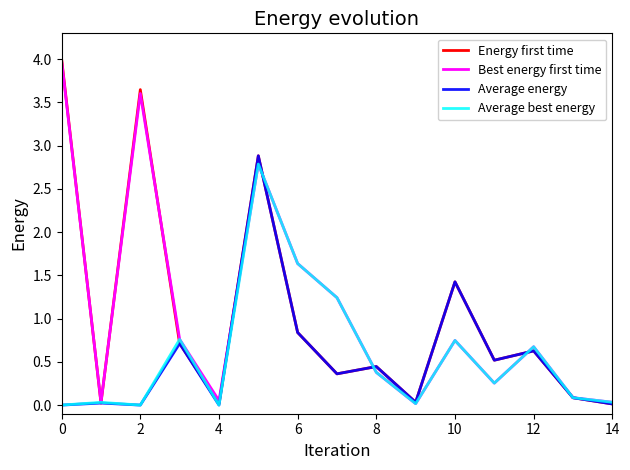

What is the highest value of the Energy first time series?

4.0